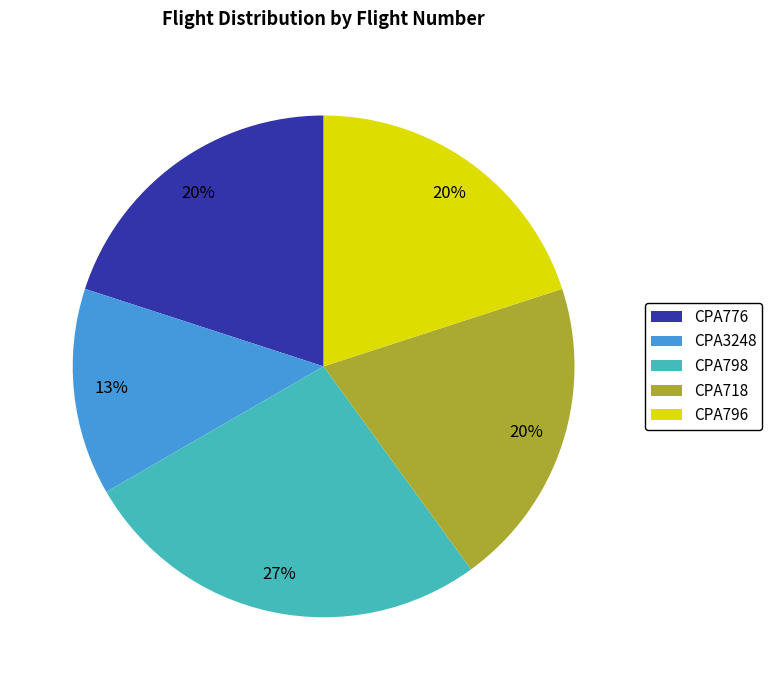

Which has a higher value, CPA798 or CPA776?

CPA798